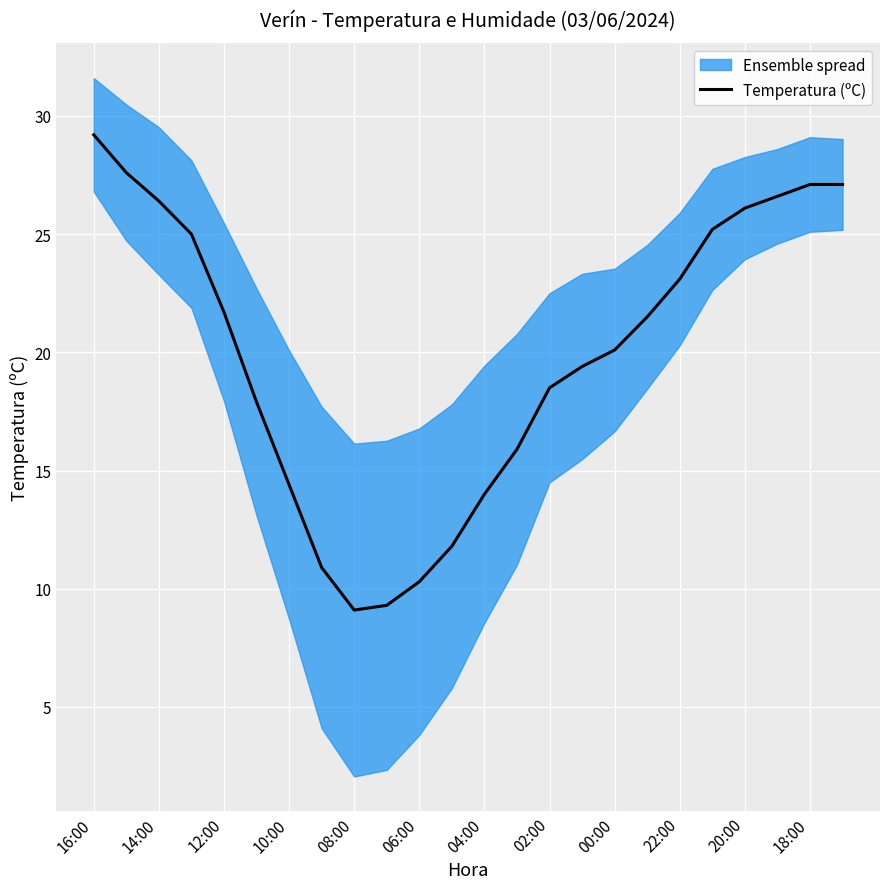

How many interior local valleys (lower than both neighbors) does the data have?

1